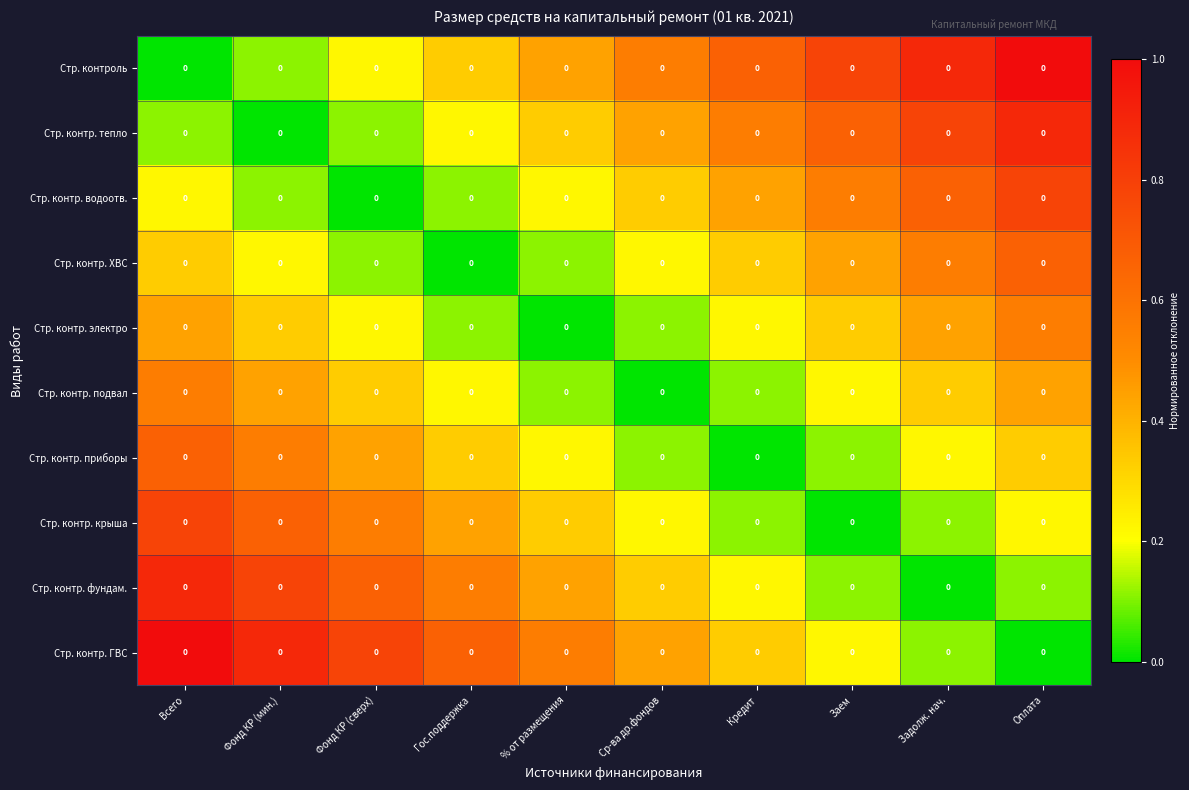

At Кредит, list the series in order from smallest to largest.

Стр. контр. приборы, Стр. контр. подвал, Стр. контр. крыша, Стр. контр. электро, Стр. контр. фундам., Стр. контр. ХВС, Стр. контр. ГВС, Стр. контр. водоотв., Стр. контр. тепло, Стр. контроль